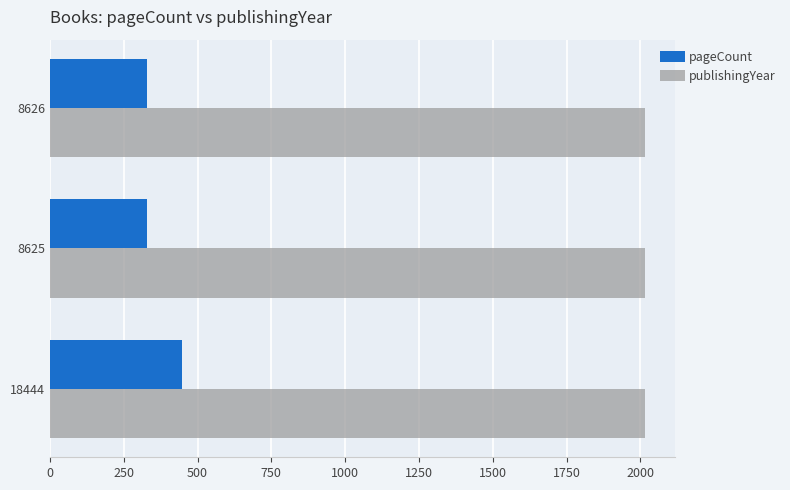

Is it true that publishingYear equals 2015 at 8626?

True